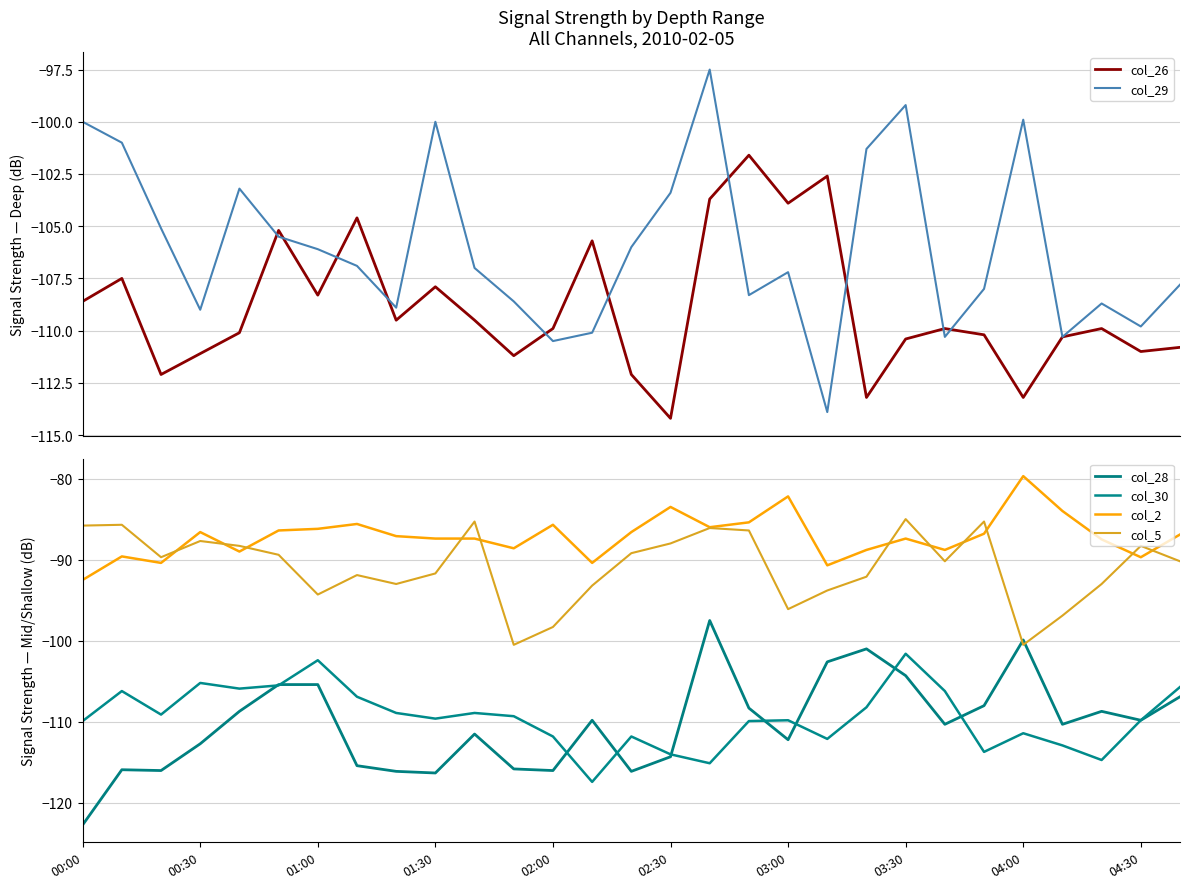

In col_29, how many points are higher than both neighbors (excluding endpoints)?

7